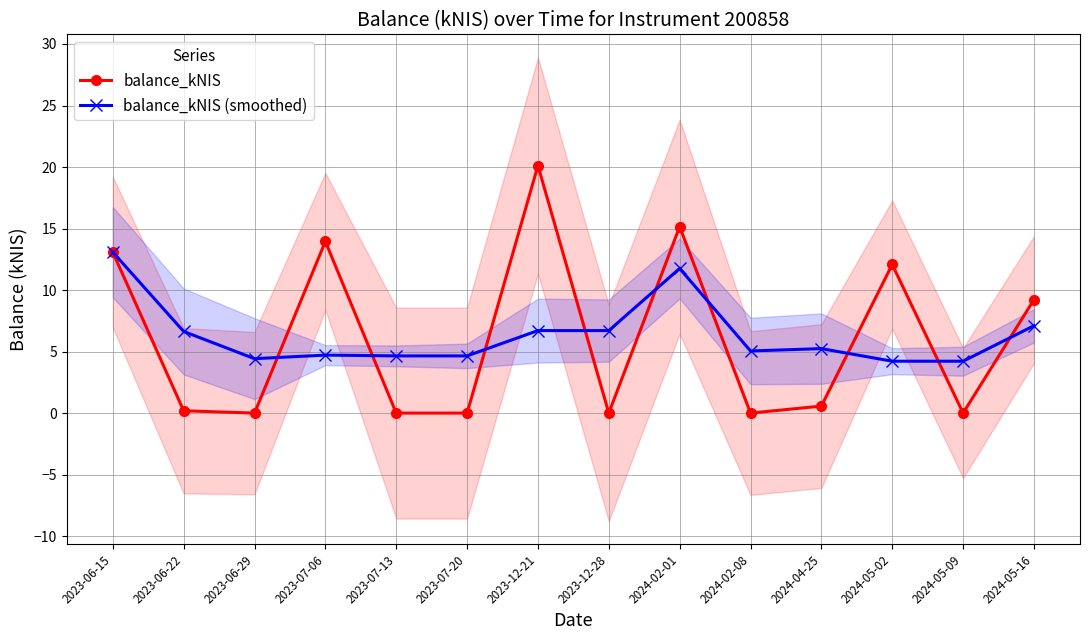

What is the total value across all series at 2024-05-02?

16.3